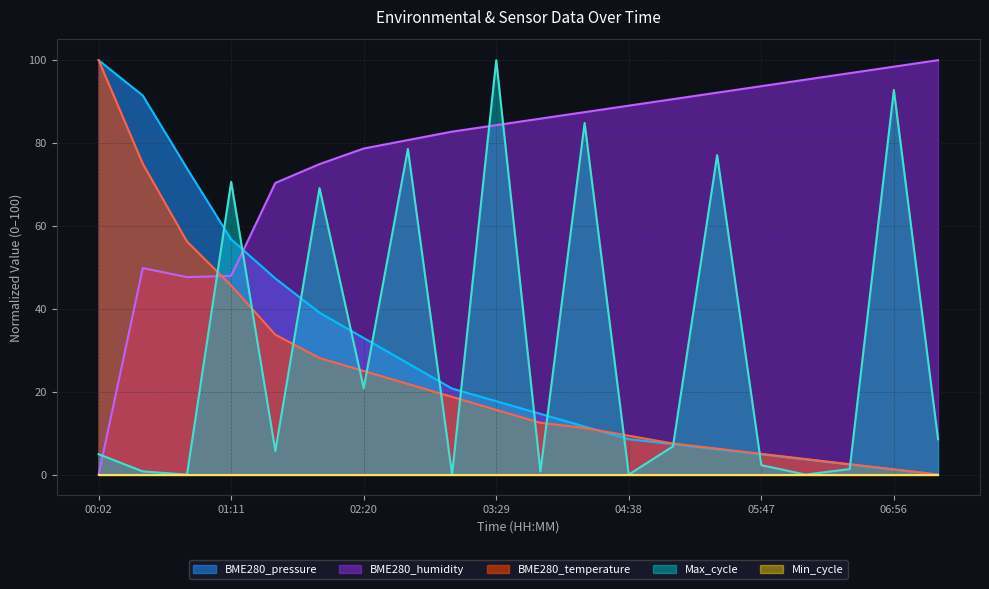

What is the spread (max minus min) of values at 04:38?

89.0